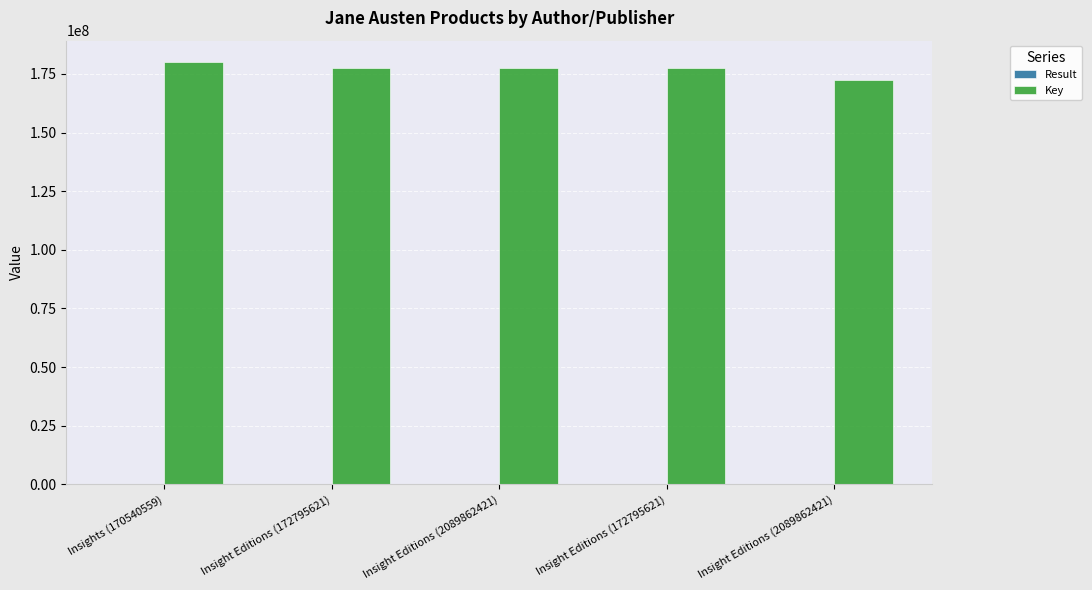

Count the number of categories in the chart.

5